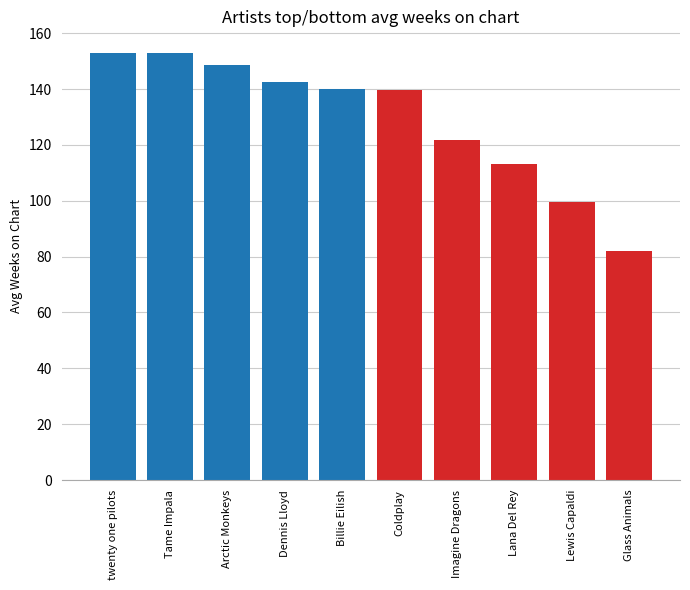

What is the approximate value at Glass Animals?

82.0